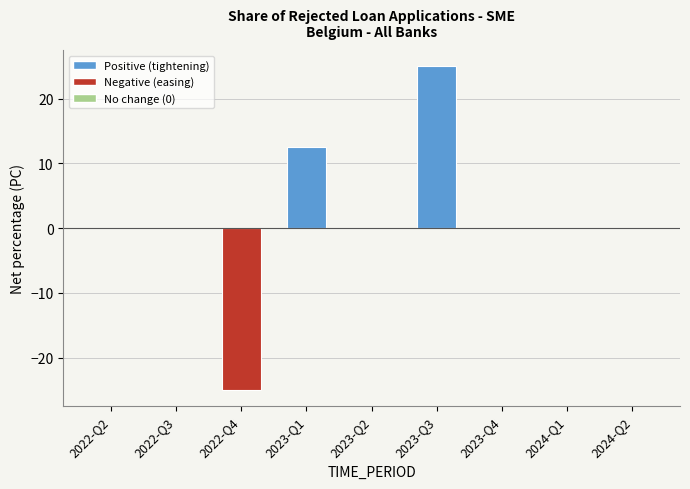

What is the sum of the values at 2023-Q3 and 2023-Q4?

25.0